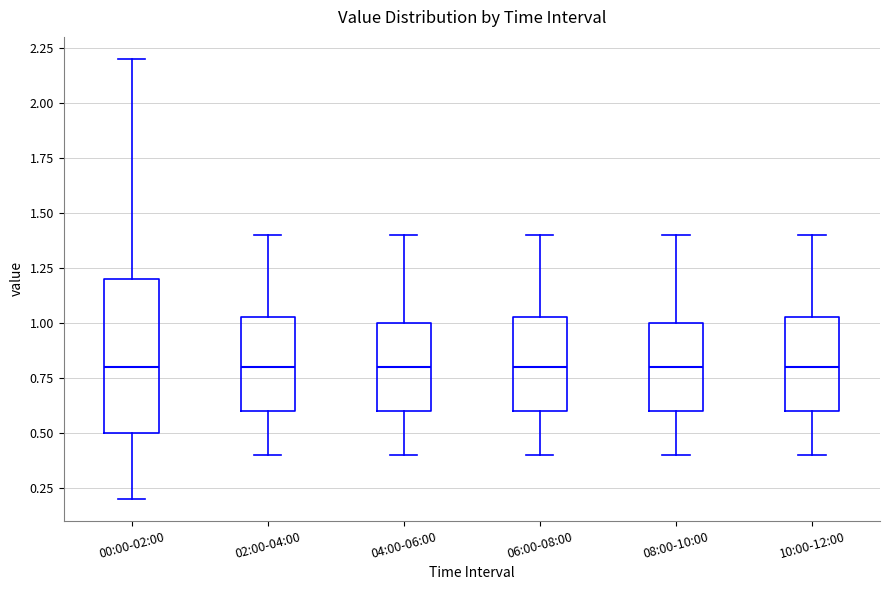

Comparing the boxes themselves (not the whiskers), which one is the tallest?

00:00-02:00